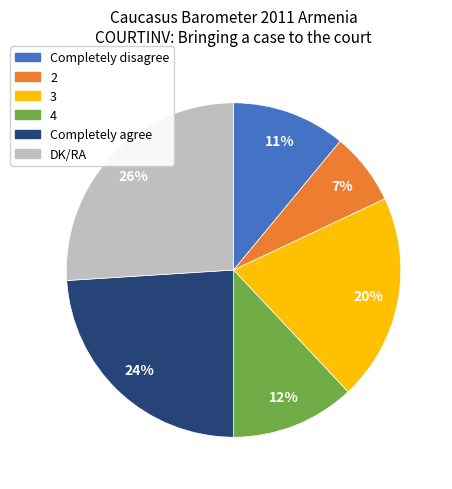

What percentage is the 3 slice, to the nearest percent?

20%